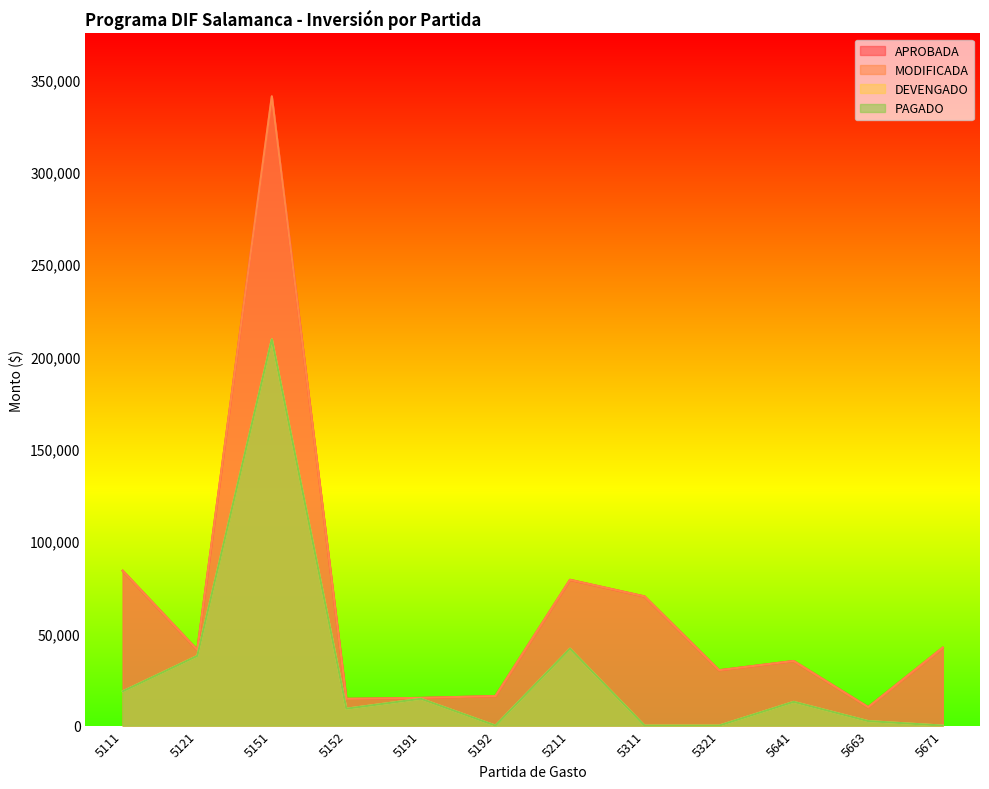

Does the chart display data point markers on the line(s)?

No